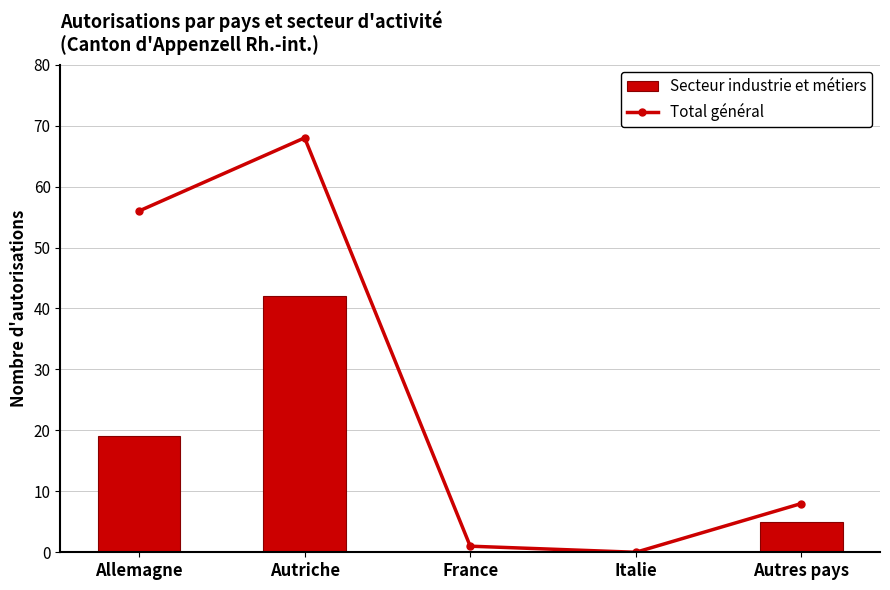

Where is Total général nearest to the value 34?

Allemagne